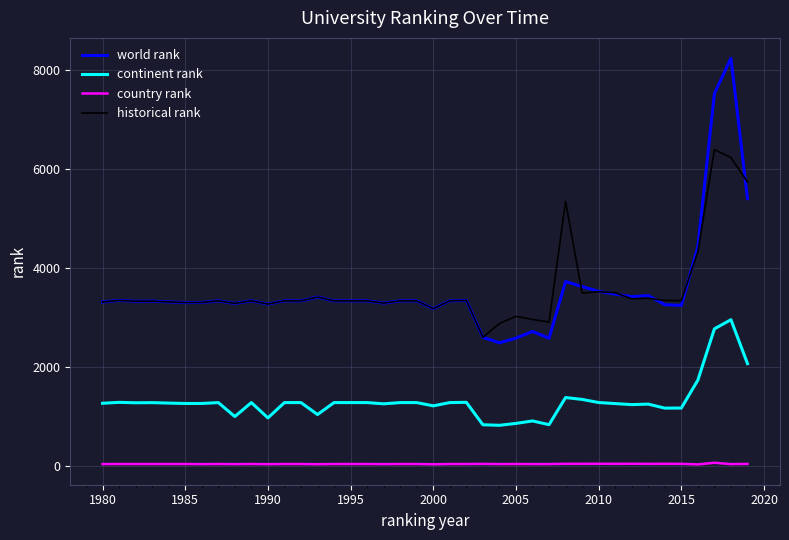

What is the lowest value of the historical rank series?

2604.0